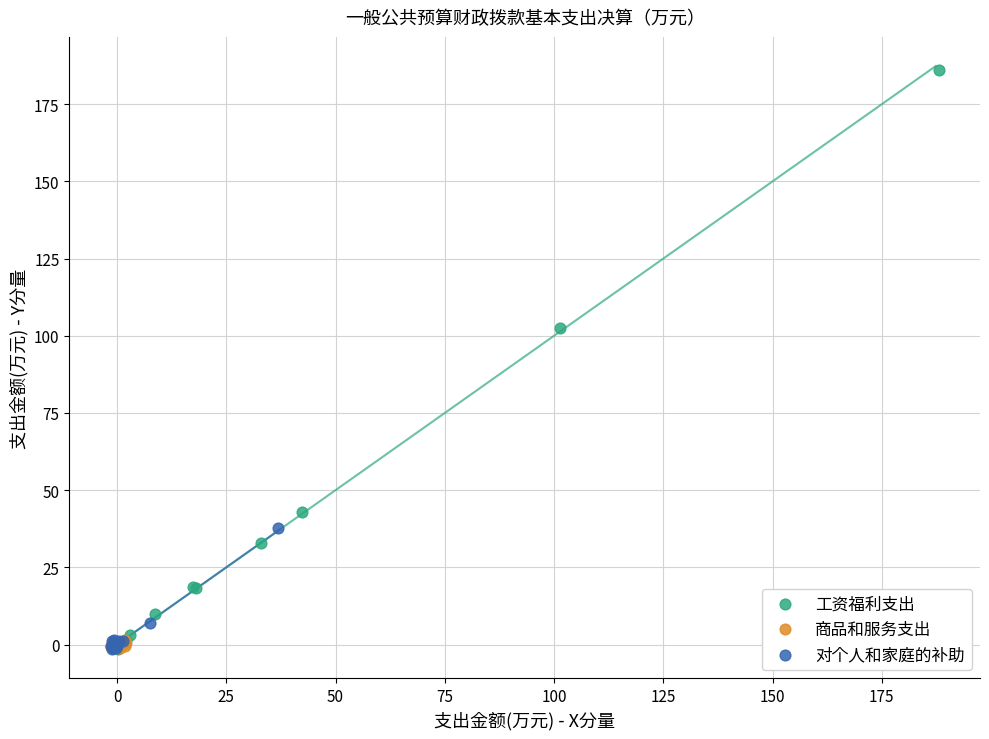

Which series reaches the maximum Y coordinate?

工资福利支出